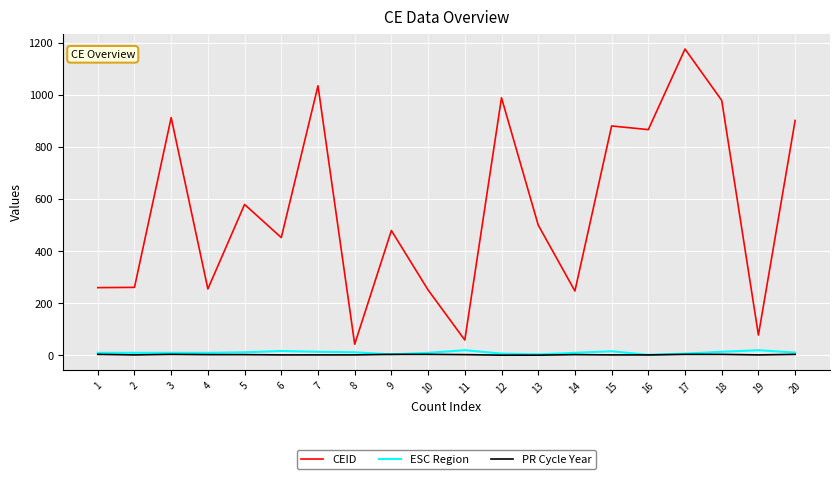

True or false: CEID has more than 0 interior local peaks.

True